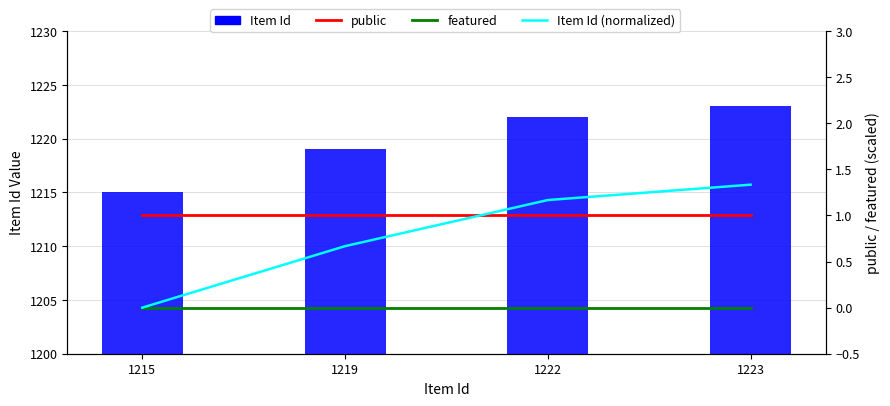

Which series has the largest total across all categories?

Item Id